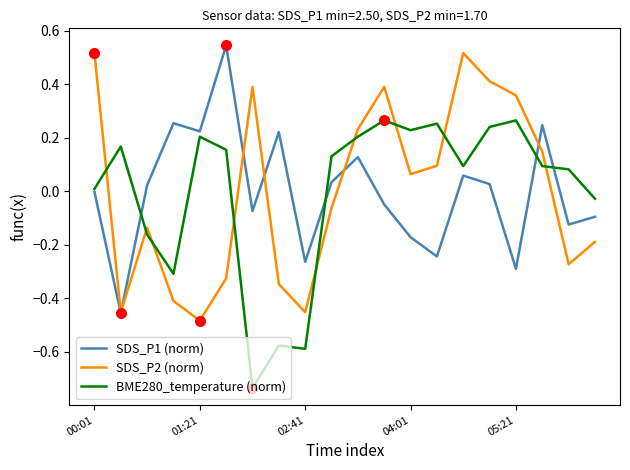

In SDS_P1 (norm), how many points are lower than both neighbors (excluding endpoints)?

7